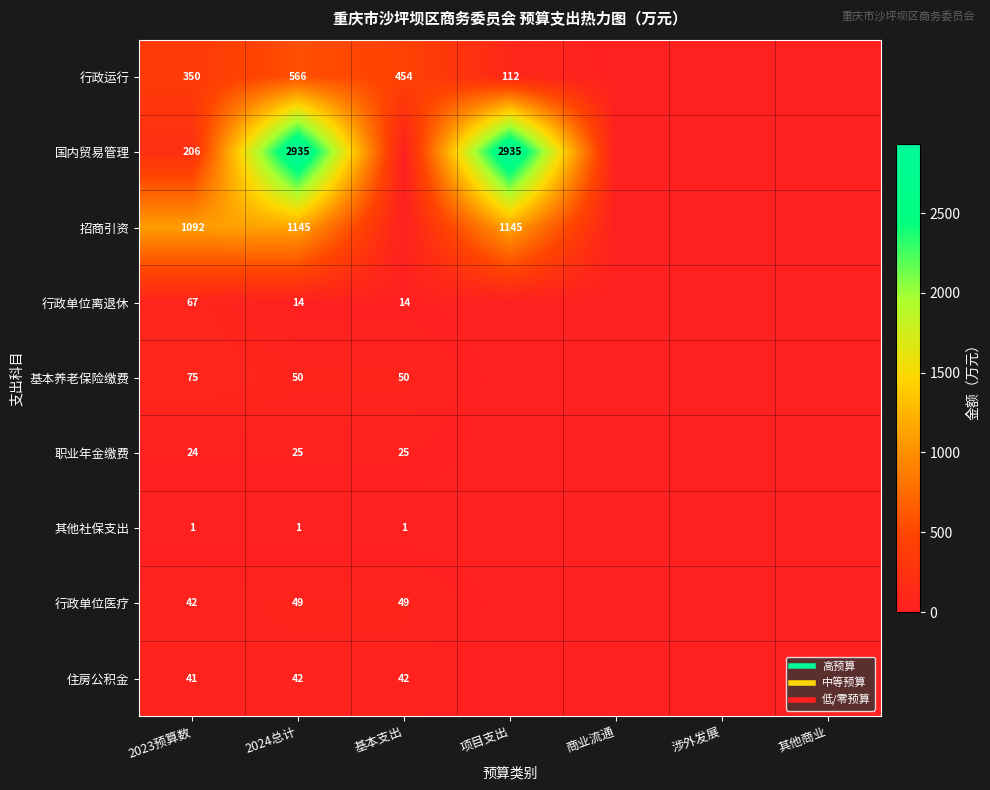

At which label is 行政单位离退休 closest to 33?

2024总计